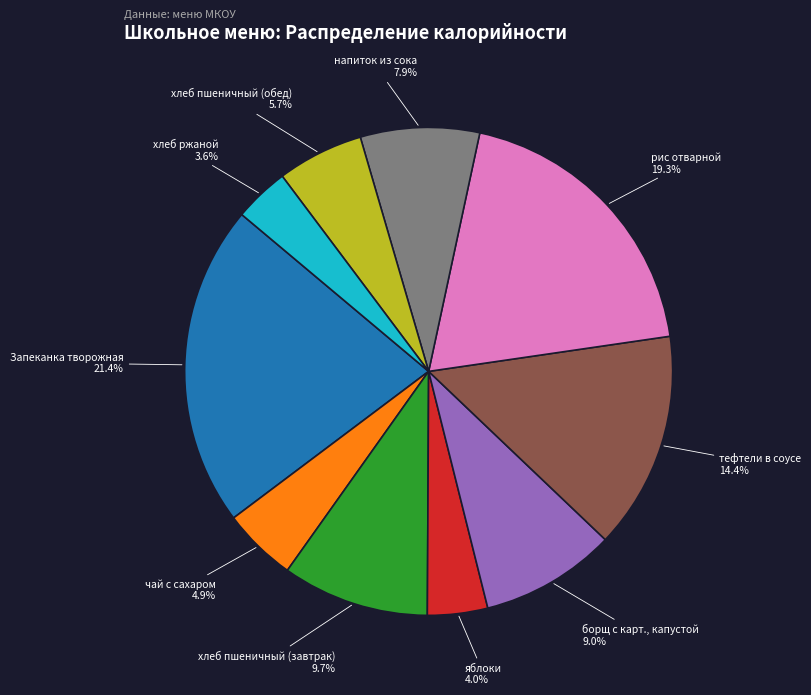

To the nearest percent, what is the combined percentage of хлеб пшеничный (обед) and Запеканка творожная?

27%